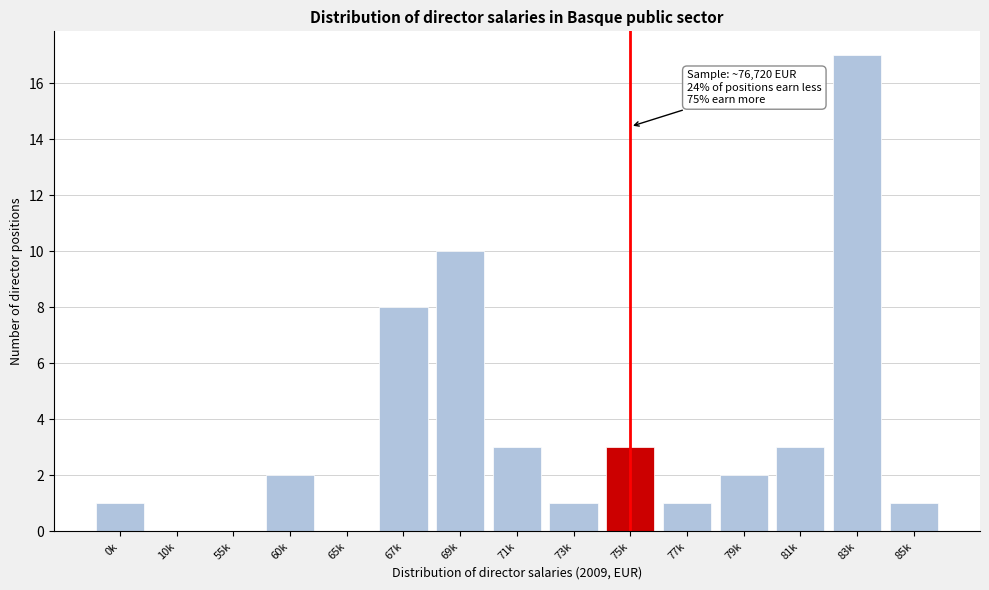

Reading left to right, transcribe all the data shown in this chart.

0k=1	10k=0	55k=0	60k=2	65k=0	67k=8	69k=10	71k=3	73k=1	75k=3	77k=1	79k=2	81k=3	83k=17	85k=1